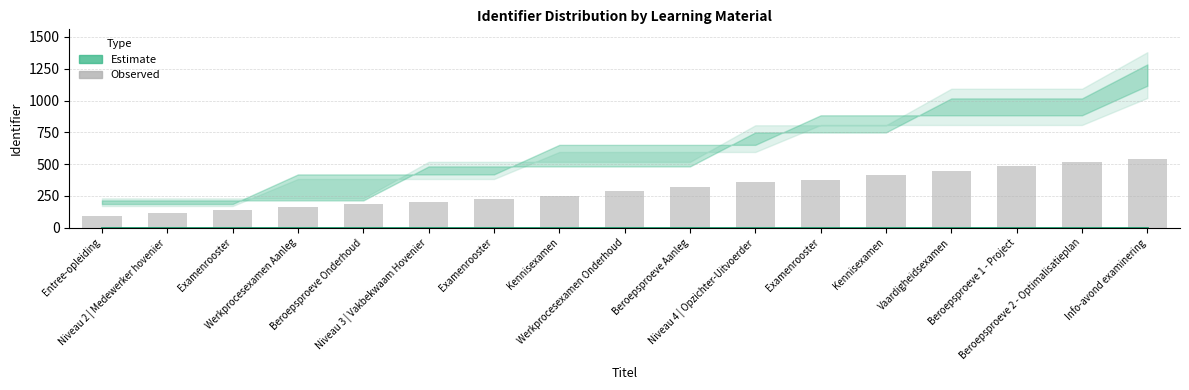

Reading left to right, what are all the values shown in this chart?

Estimate: Entree-opleiding=0.0	Niveau 2 | Medewerker hovenier=0.0	Examenrooster=0.0	Werkprocesexamen Aanleg=0.0	Beroepsproeve Onderhoud=0.0	Niveau 3 | Vakbekwaam Hovenier=0.0	Examenrooster=0.0	Kennisexamen=0.0	Werkprocesexamen Onderhoud=0.0	Beroepsproeve Aanleg=0.0	Niveau 4 | Opzichter-Uitvoerder=0.0	Examenrooster=0.0	Kennisexamen=0.0	Vaardigheidsexamen=0.0	Beroepsproeve 1 - Project=0.0	Beroepsproeve 2 - Optimalisatieplan=0.0	Info-avond examinering=0.0
Observed: Entree-opleiding=90.0	Niveau 2 | Medewerker hovenier=113.1	Examenrooster=136.2	Werkprocesexamen Aanleg=159.2	Beroepsproeve Onderhoud=182.3	Niveau 3 | Vakbekwaam Hovenier=205.4	Examenrooster=228.5	Kennisexamen=251.5	Werkprocesexamen Onderhoud=286.2	Beroepsproeve Aanleg=320.8	Niveau 4 | Opzichter-Uitvoerder=355.4	Examenrooster=378.5	Kennisexamen=413.1	Vaardigheidsexamen=447.7	Beroepsproeve 1 - Project=482.3	Beroepsproeve 2 - Optimalisatieplan=516.9	Info-avond examinering=540.0